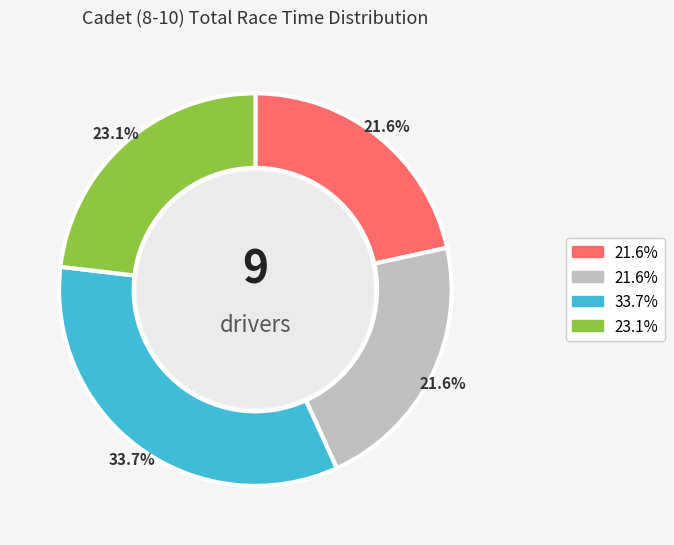

Does any single category account for the majority?

No